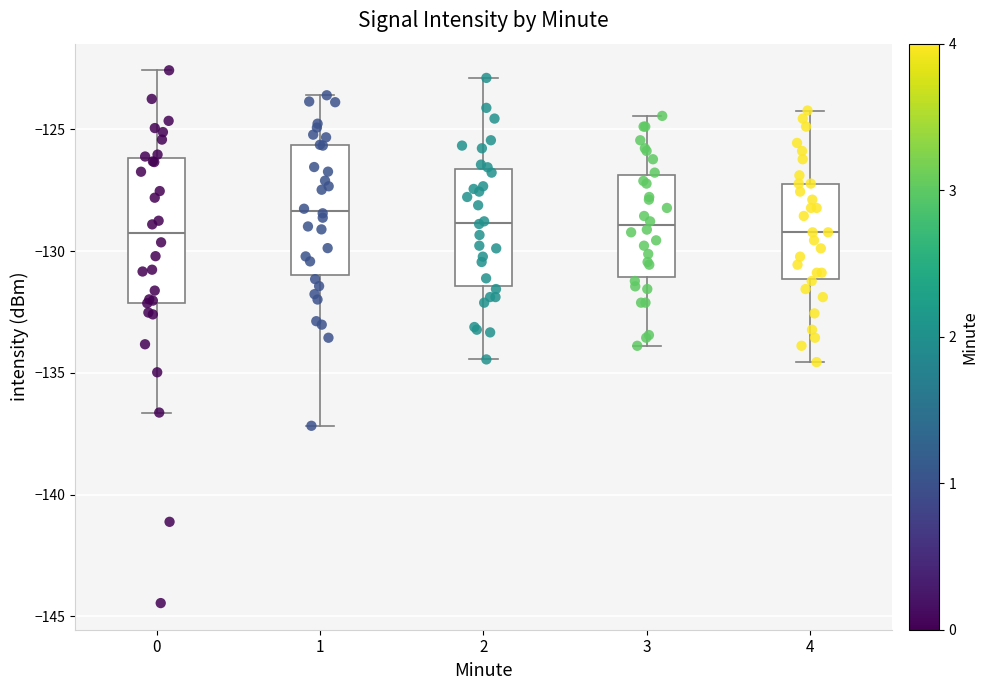

Reading left to right, transcribe this box plot: for each box, give where its median line is, the range the box spans, and where its two whiskers end, as read against the y-axis. The values are not printed on the chart, so give them approximately, as read against the axis.

0: median -129.5, box -132.0 to -126.0, whiskers -136.5 to -122.5
1: median -128.5, box -131.0 to -125.5, whiskers -137.0 to -123.5
2: median -129.0, box -131.5 to -126.5, whiskers -134.5 to -123.0
3: median -129.0, box -131.0 to -127.0, whiskers -134.0 to -124.5
4: median -129.0, box -131.0 to -127.0, whiskers -134.5 to -124.0